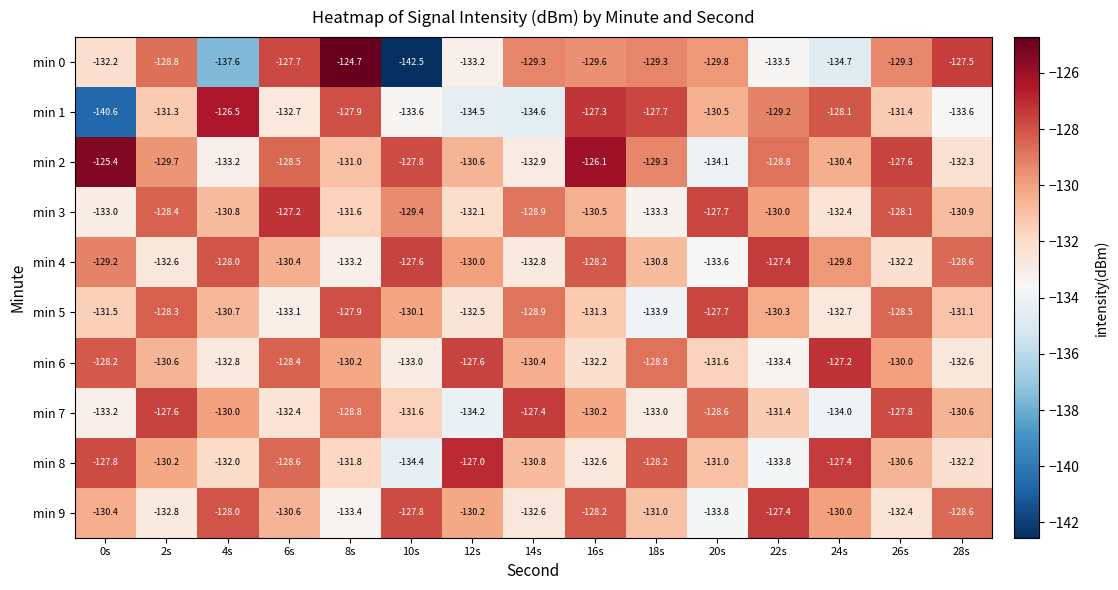

True or false: min 5 has a value of -193.2 at 0s.

False